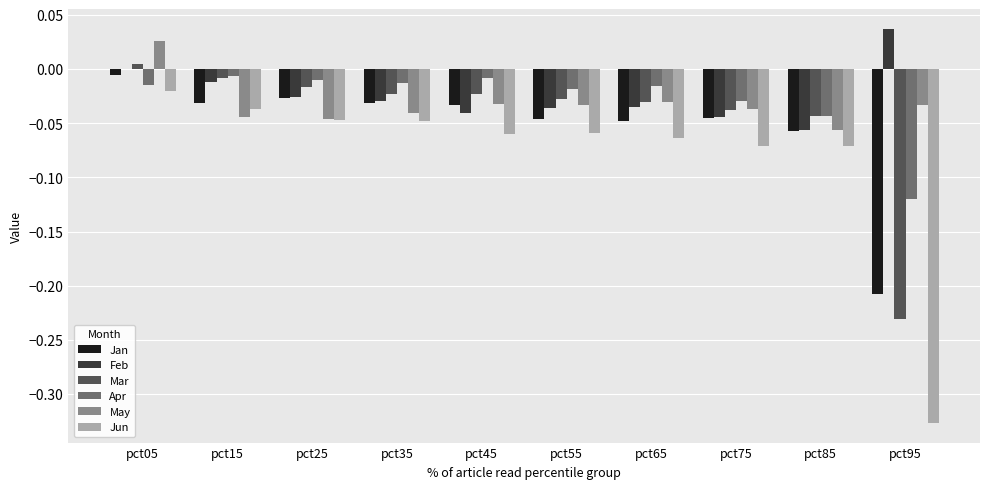

True or false: Mar has a value of -0.1 at pct95.

False